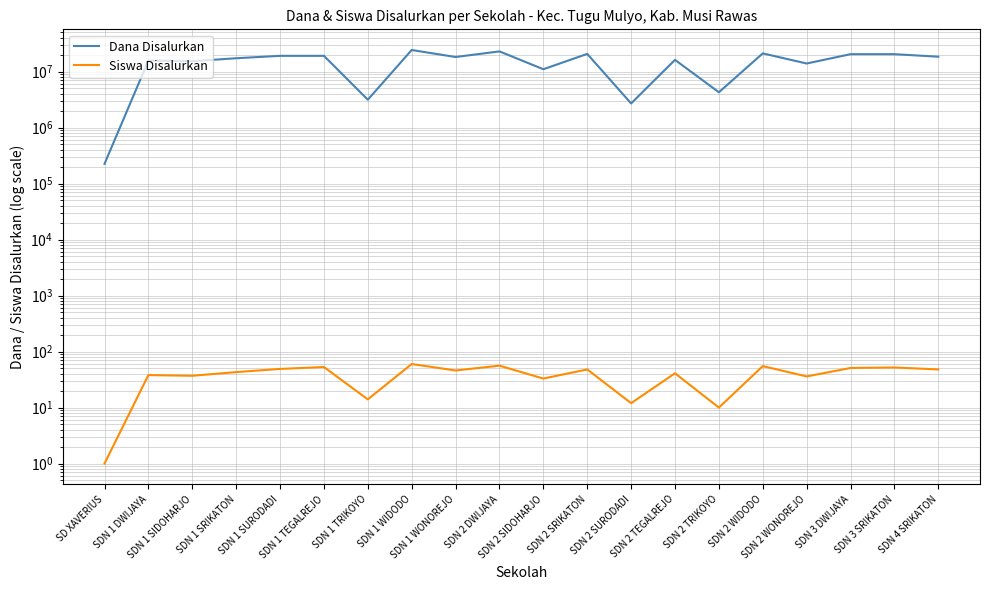

True or false: Siswa Disalurkan has a value of 51 at SDN 3 DWIJAYA.

True